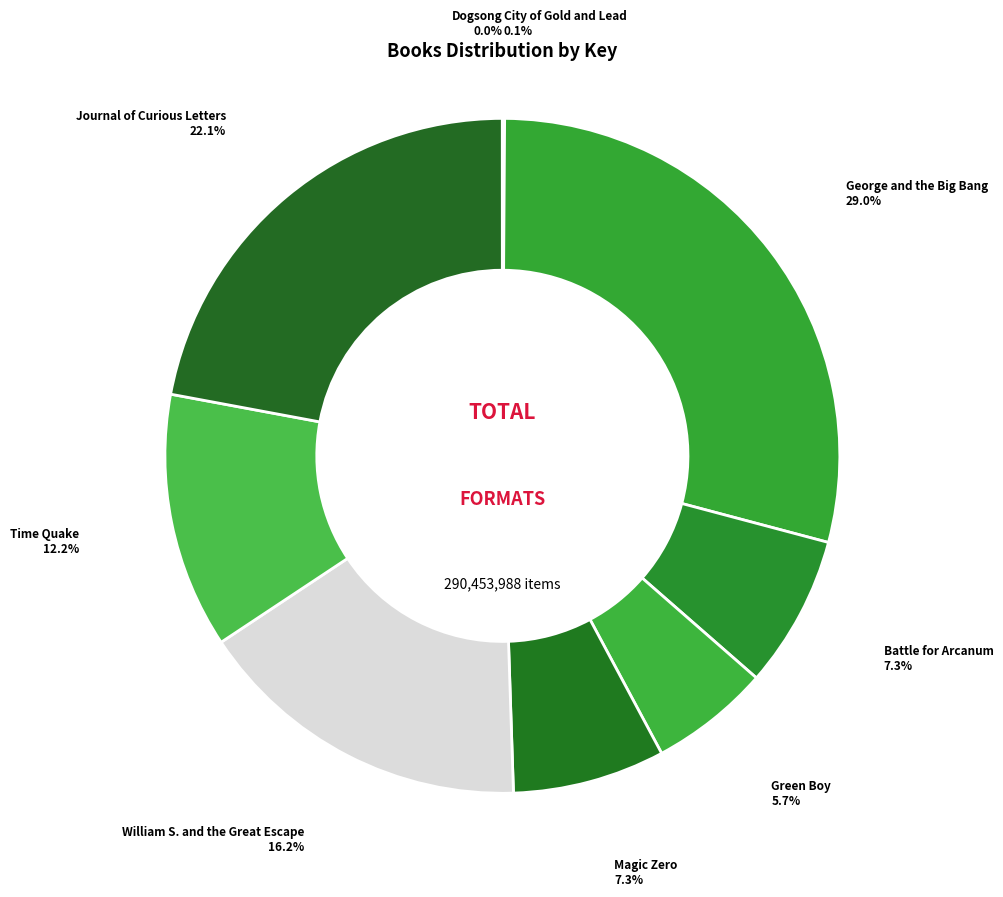

To the nearest percent, what is the average slice percentage?

11%